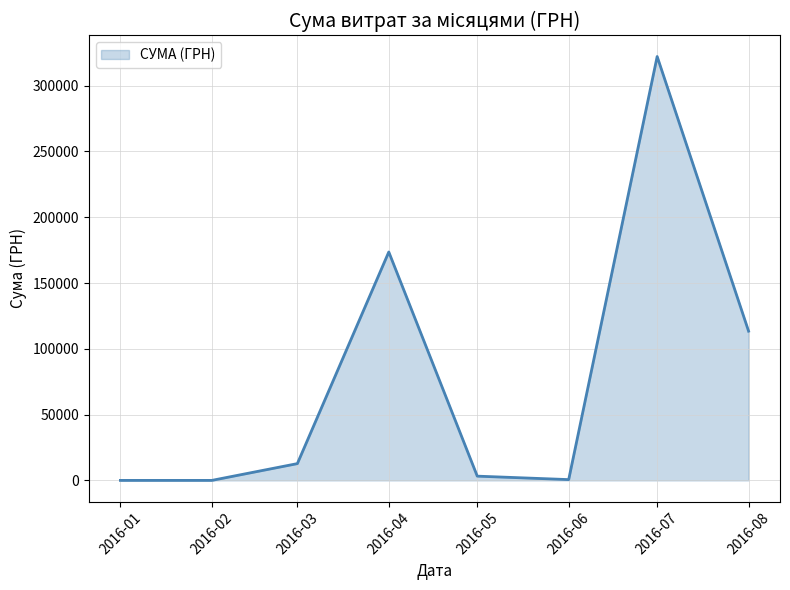

How many interior local peaks (higher than both neighbors) does the data have?

2